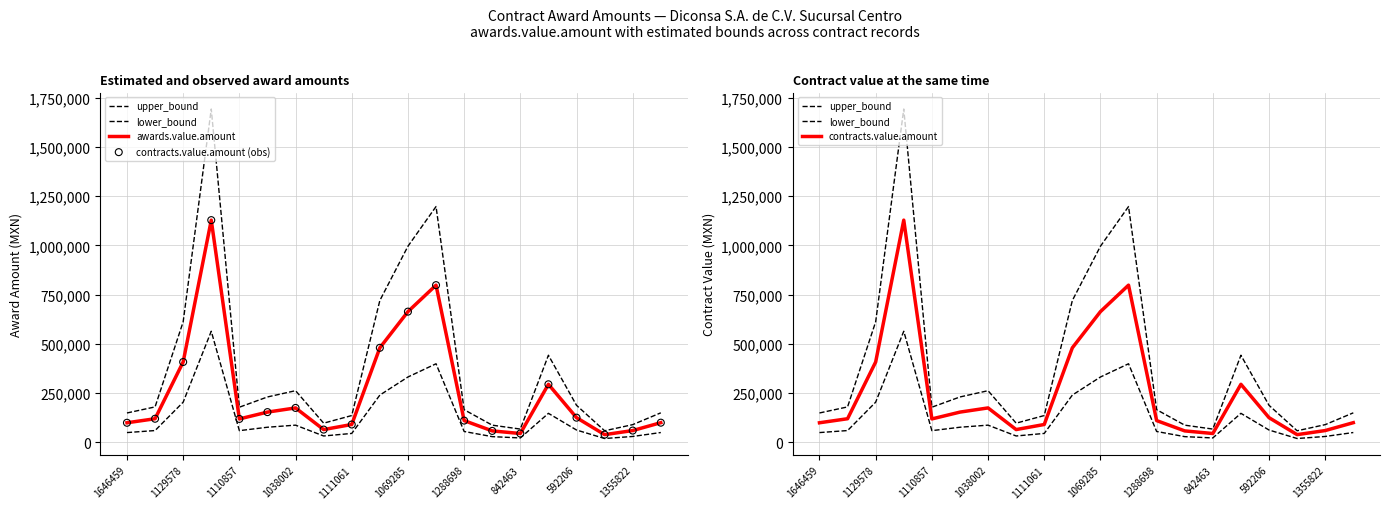

Which series reaches the maximum Y coordinate?

upper_bound